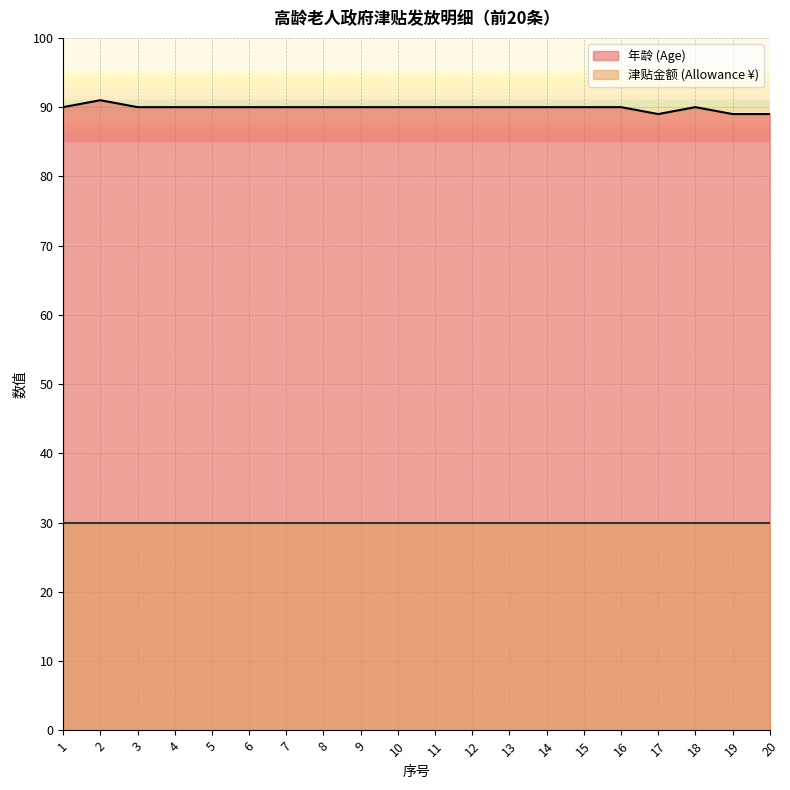

Which has a higher value, 17 or 1?

1